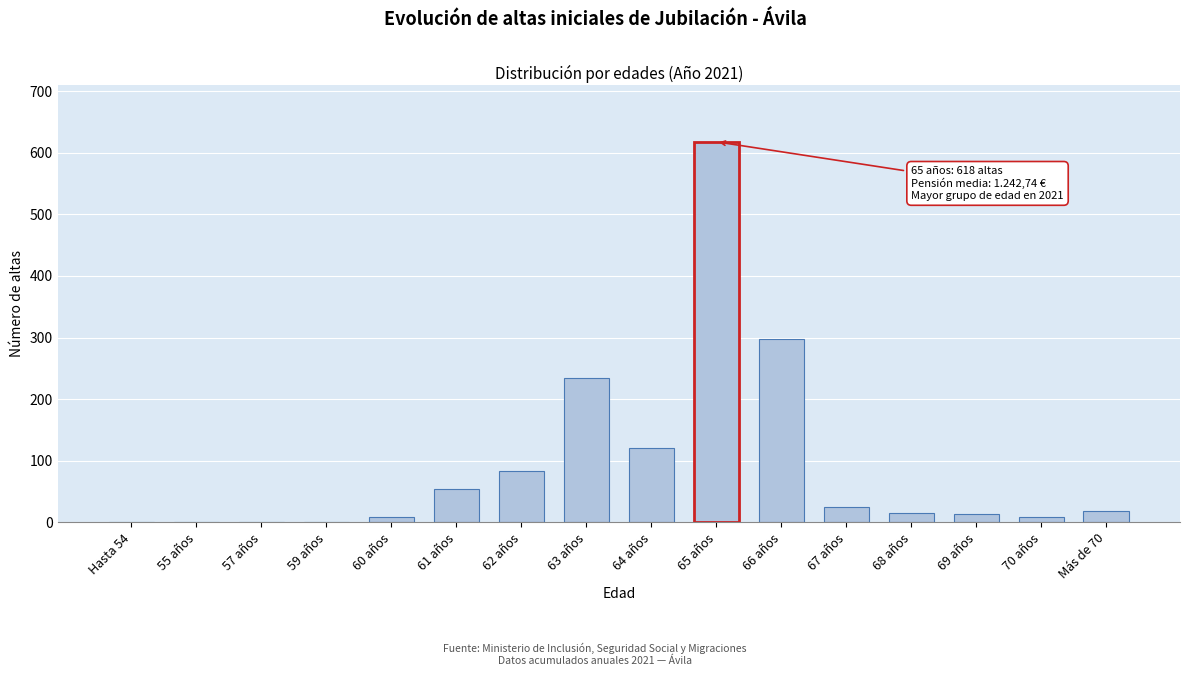

Where is the data nearest to the value 309?

66 años